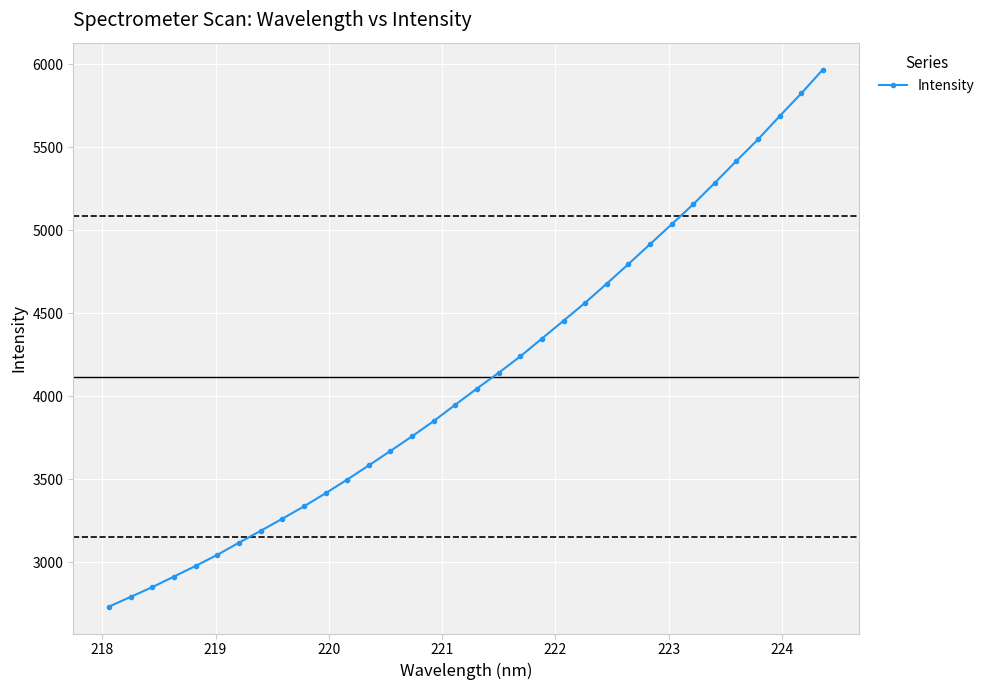

What is the difference between the maximum and minimum values?

3237.7